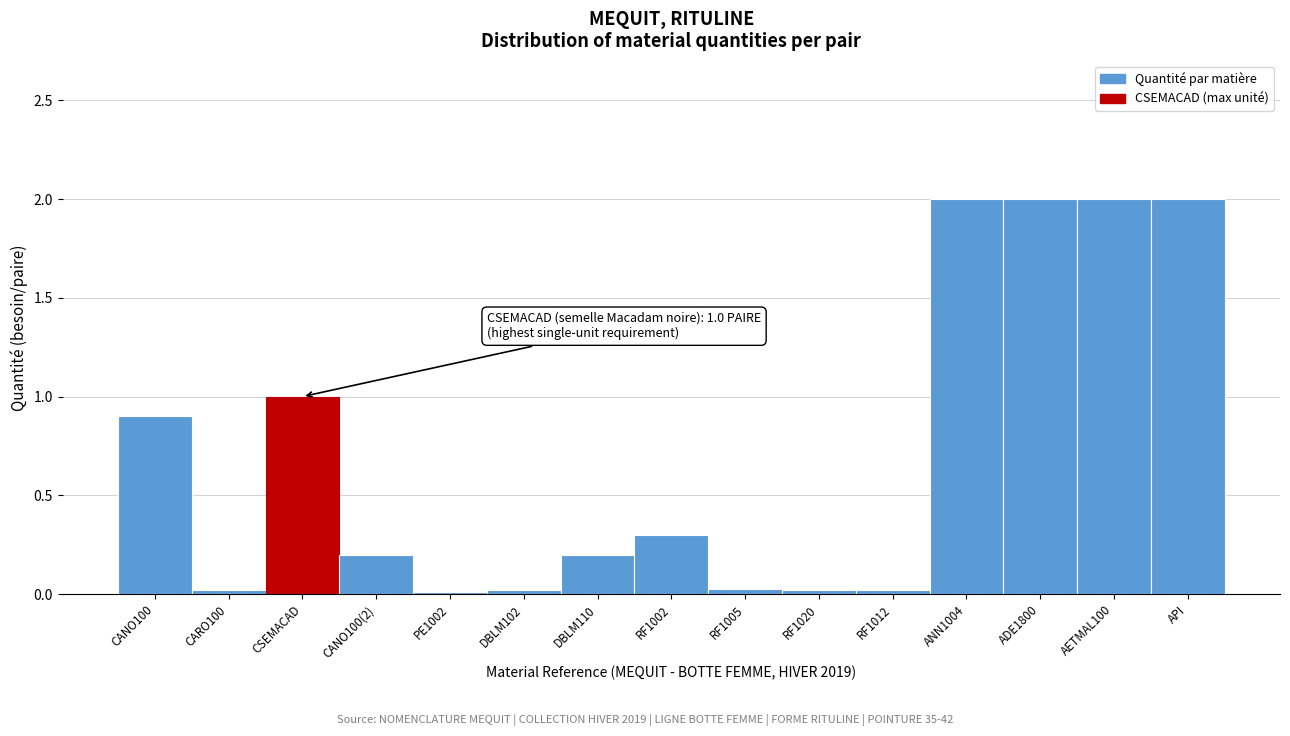

True or false: the data shows 0.2 at RF1002.

False